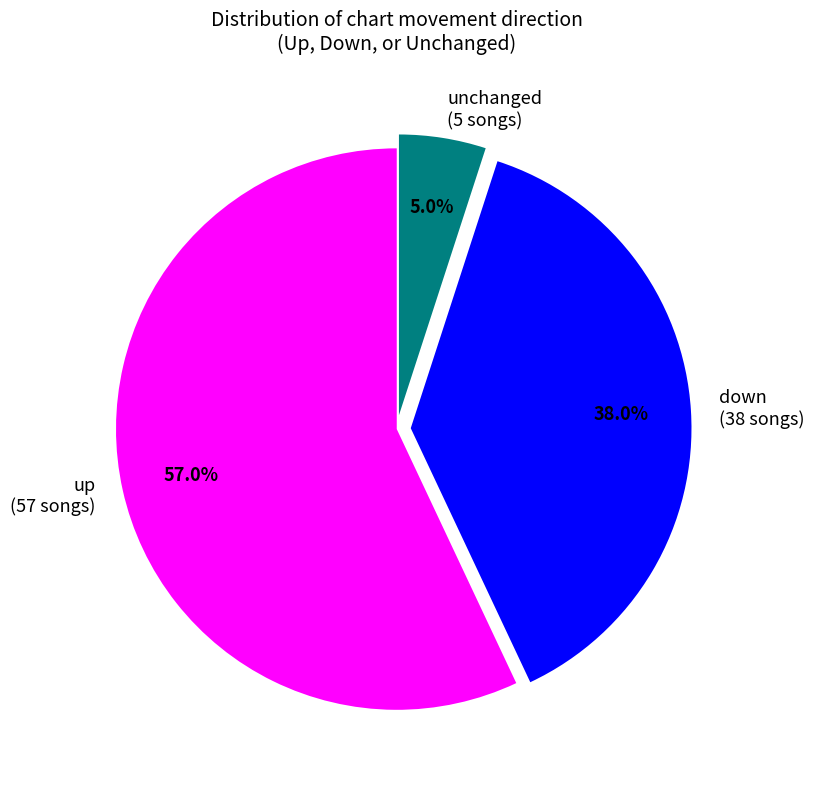

Rank the categories by value from lowest to highest.

unchanged (5 songs), down (38 songs), up (57 songs)